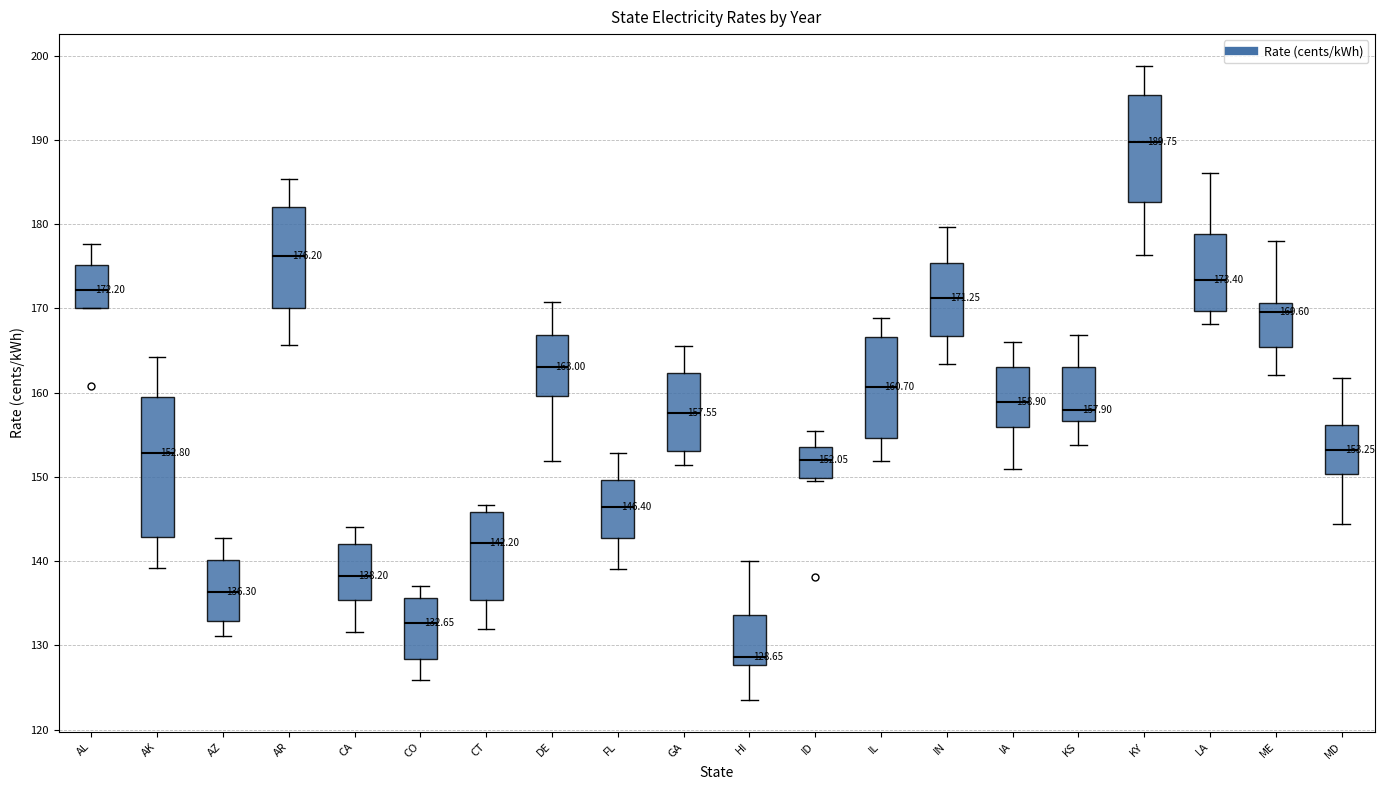

Which box has the highest median line?

KY